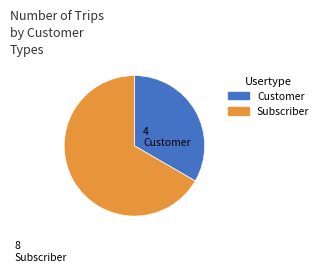

Count the number of slices in the pie.

2